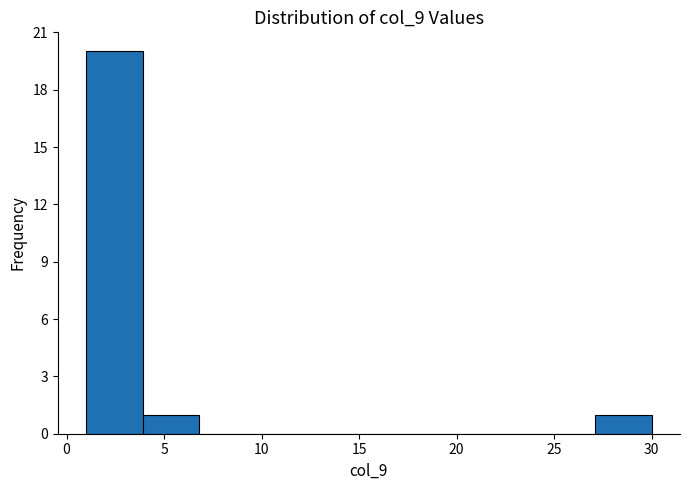

Over which range of the x-axis is the bar tallest?

1.0 to 3.9